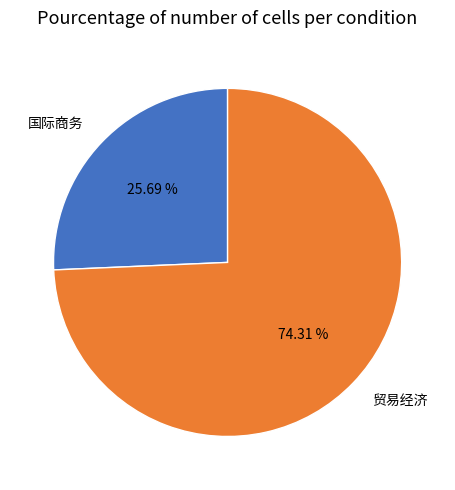

To the nearest percent, what percentage of the pie is 国际商务?

26%